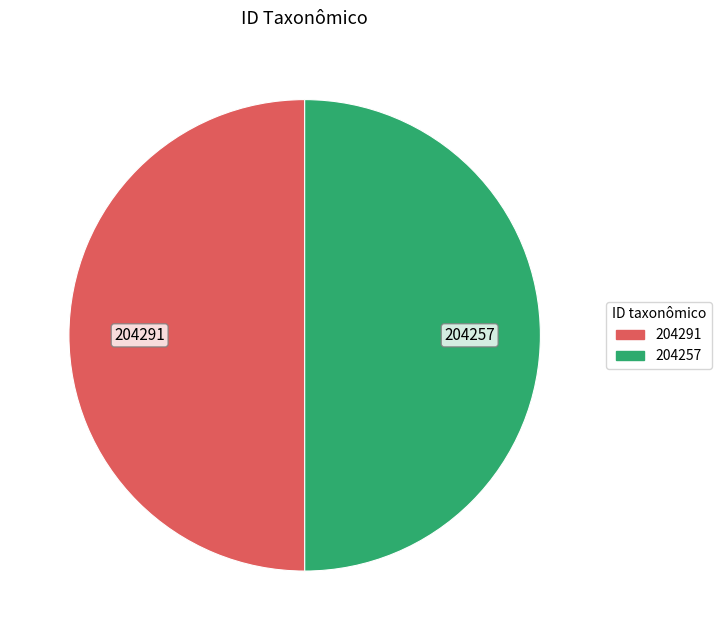

The 204257 slice represents 50% of the pie. True or false?

True